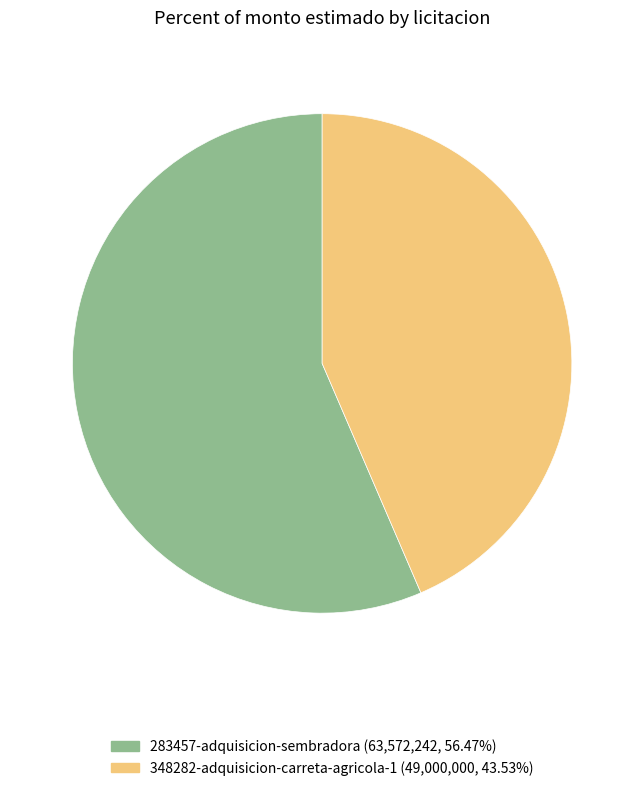

Which slice is the largest?

283457-adquisicion-sembradora